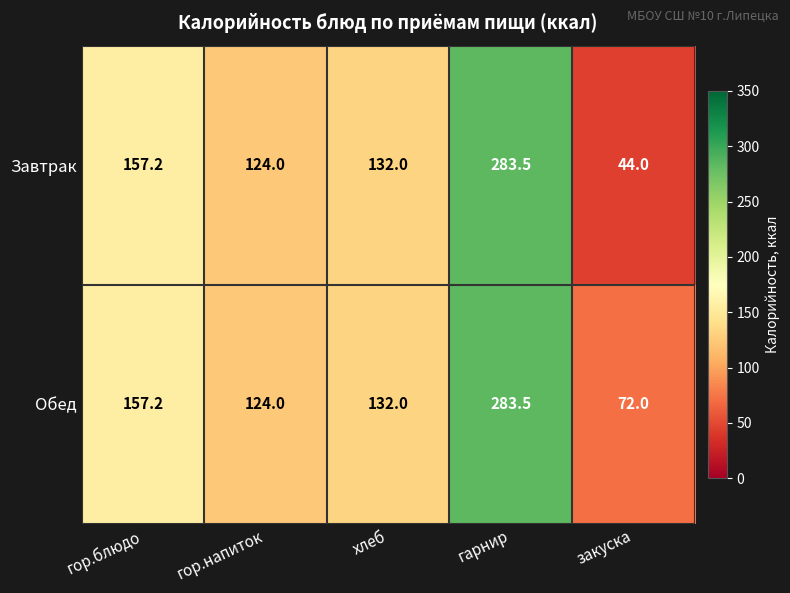

Which series has the largest total across all categories?

Обед